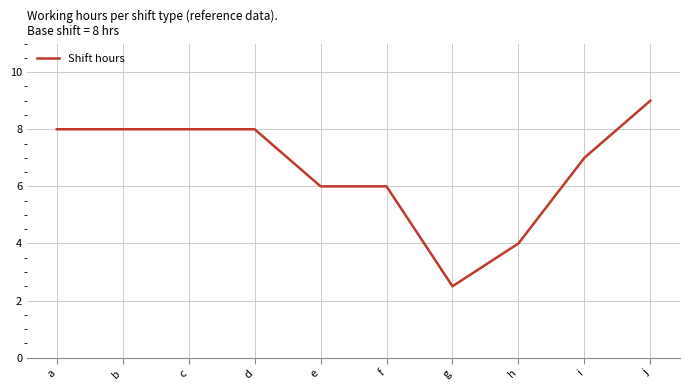

What is the difference between the values at j and e?

3.0